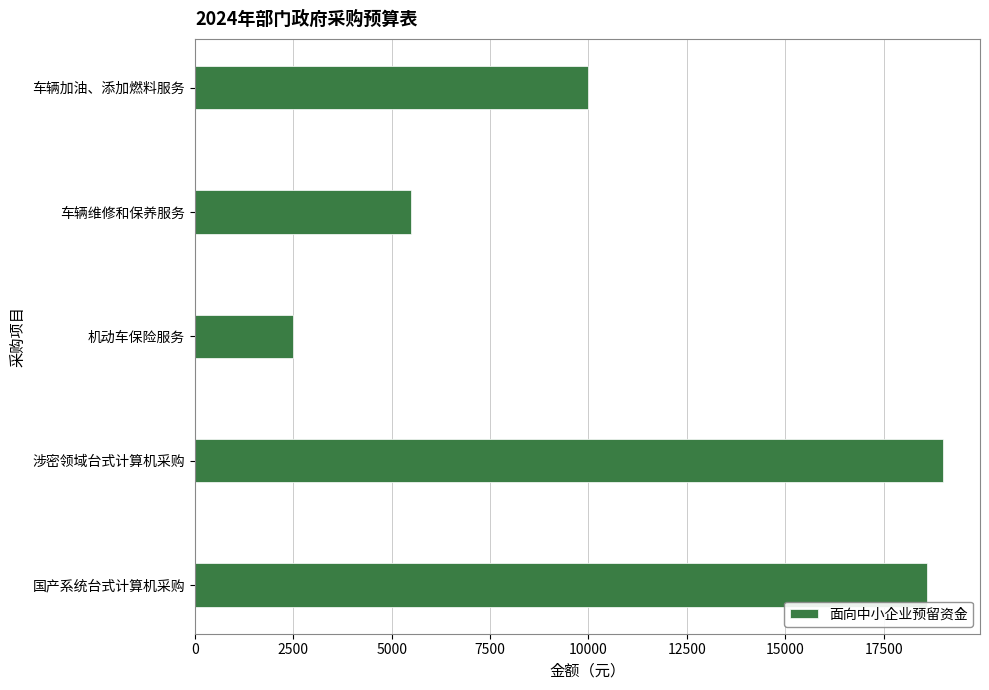

What is the minimum value shown in the chart?

2500